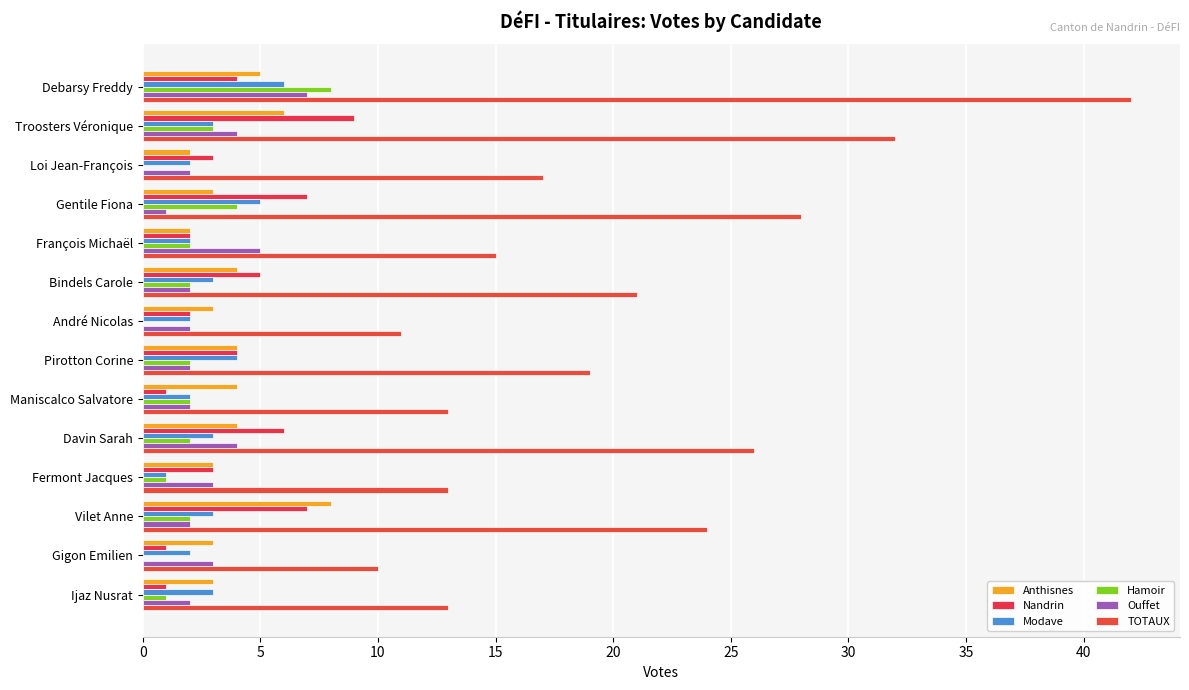

What is the difference between the maximum and minimum values in the Hamoir series?

8